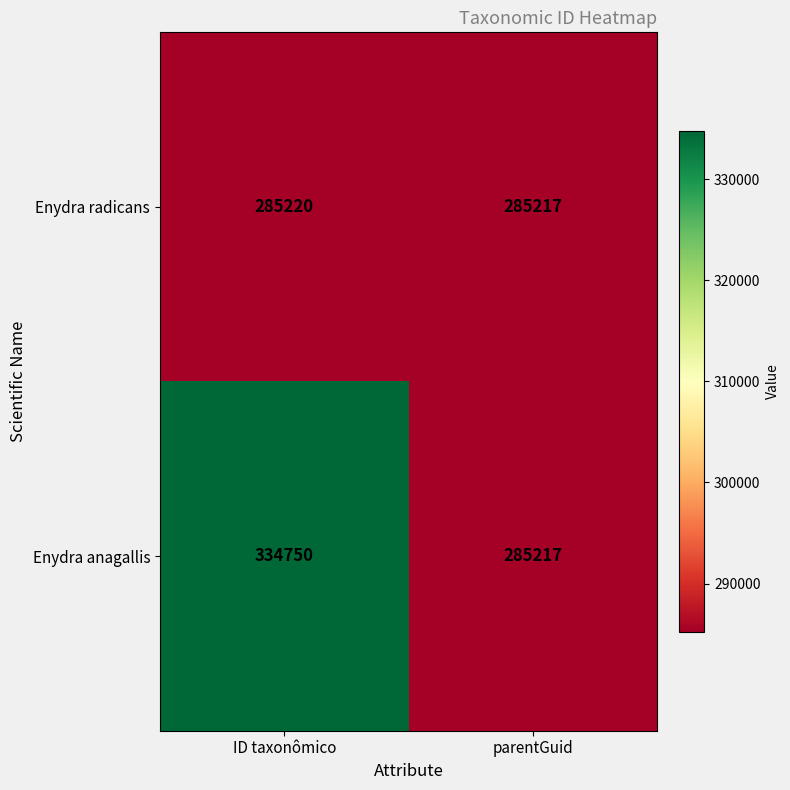

Count the number of data series in this chart.

2